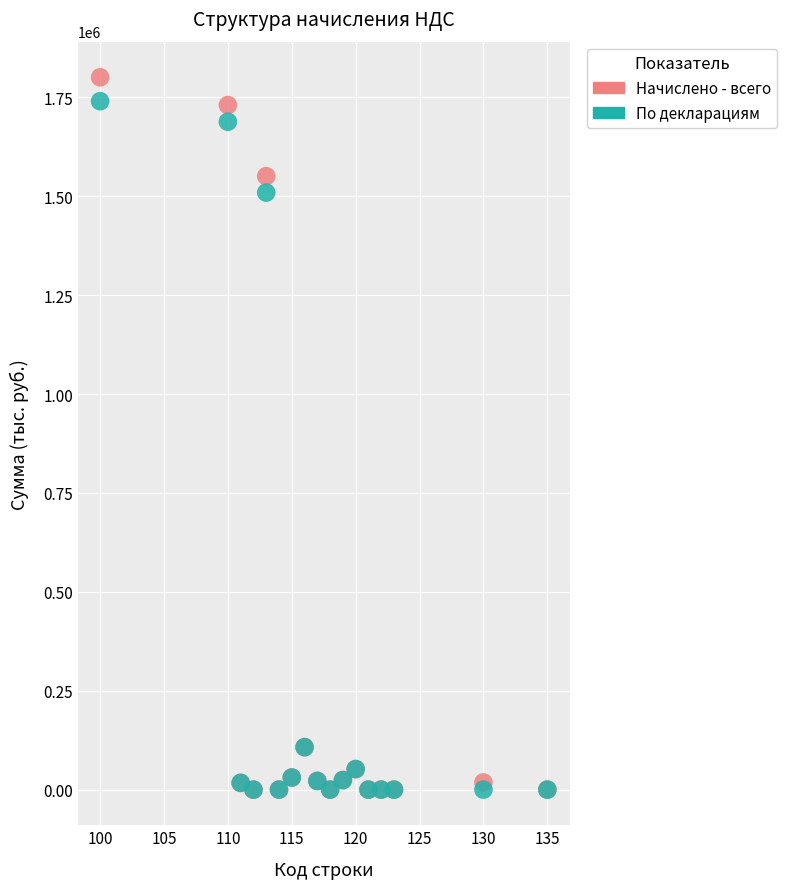

In the Начислено - всего series, what Y value is closest to 900347?

1550780